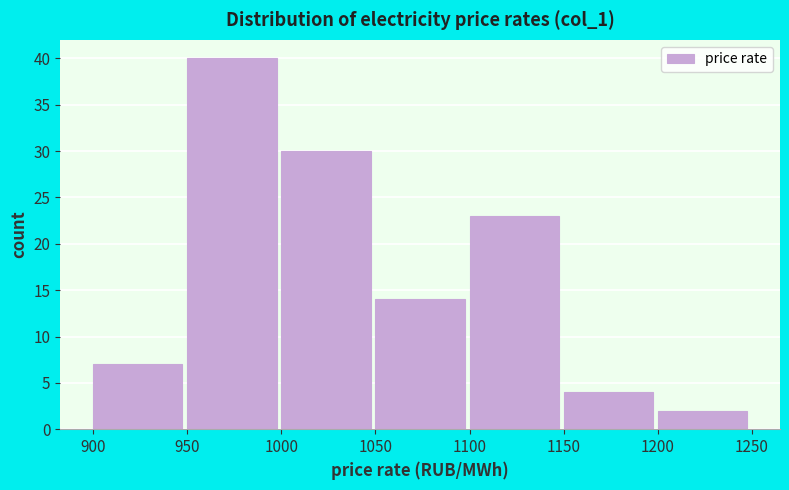

Reading left to right, transcribe this chart: for each bar, give the range it covers on the x-axis and its height. The values are not printed on the chart, so give them approximately, as read against the axis.

900 to 950: 7
950 to 1000: 40
1000 to 1050: 30
1050 to 1100: 14
1100 to 1150: 23
1150 to 1200: 4
1200 to 1250: 2